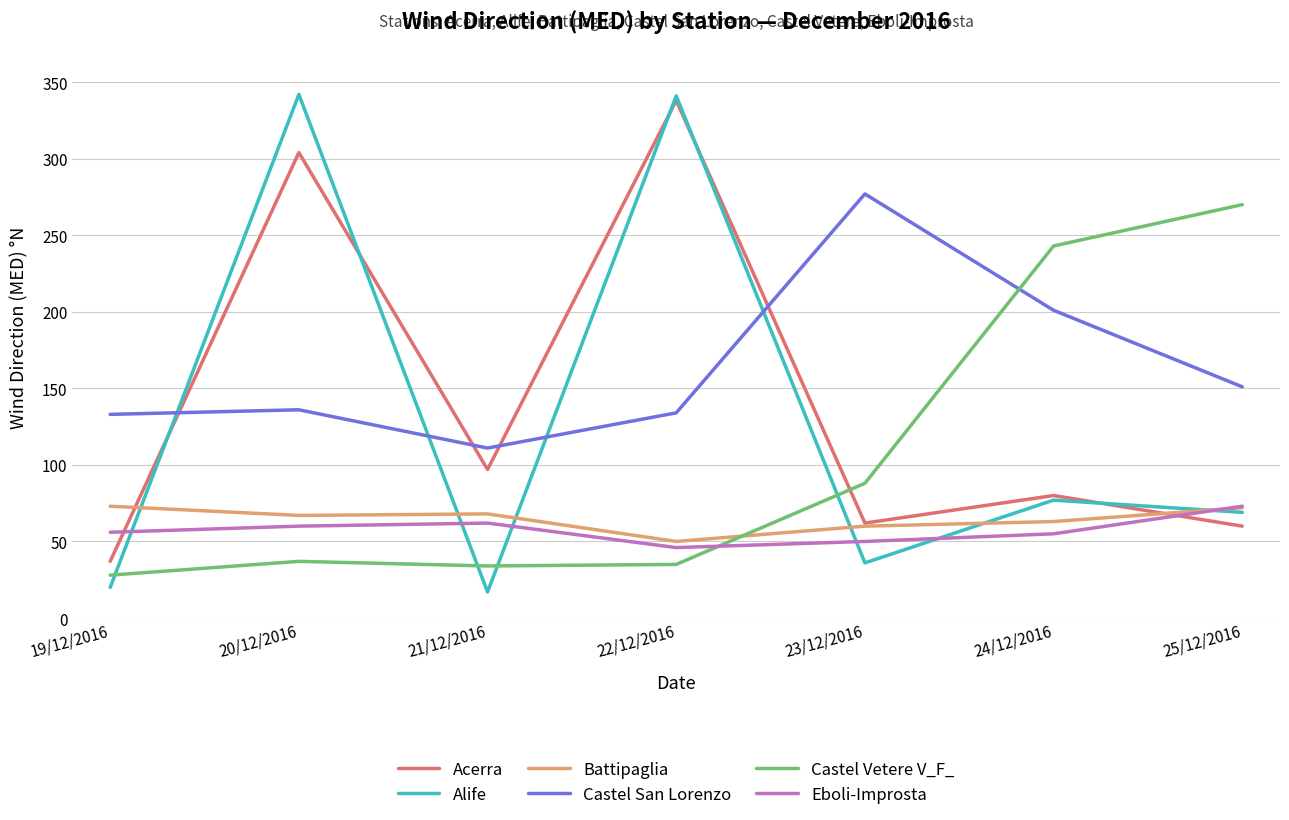

Where do Alife and Castel San Lorenzo first cross each other?

19/12/2016 and 20/12/2016